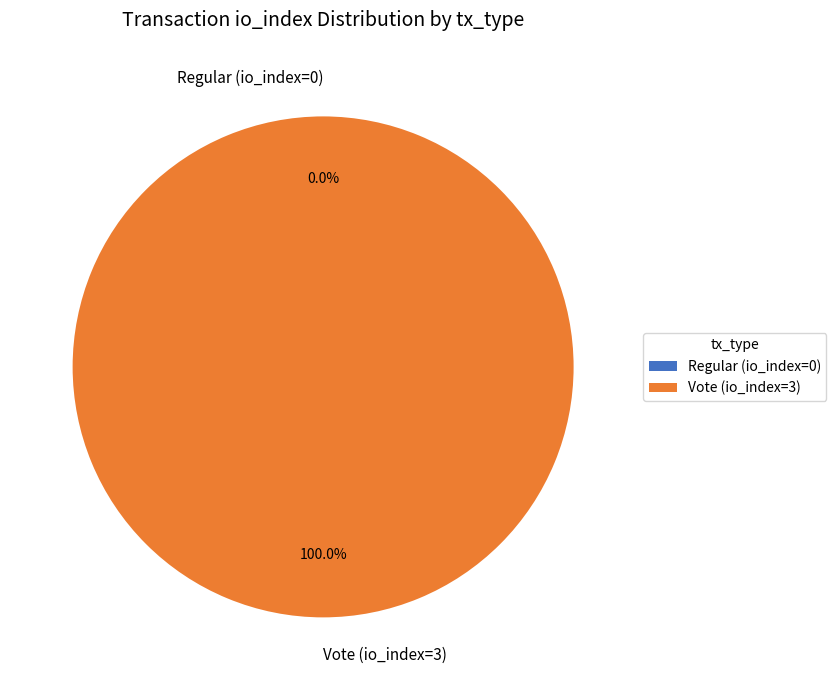

Rank the categories by value from lowest to highest.

Regular (io_index=0), Vote (io_index=3)